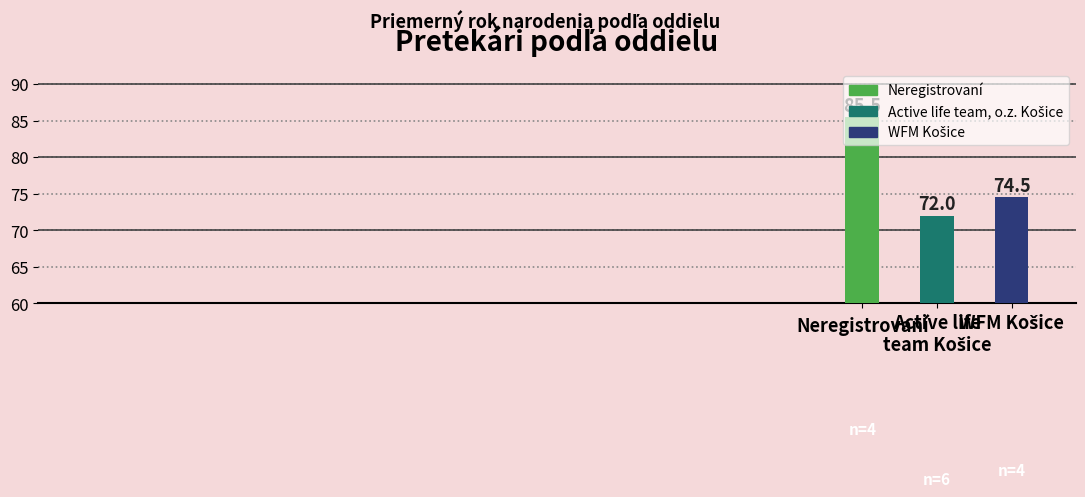

What is the change in value from Neregistrovaní to Active life
team Košice?

-13.5